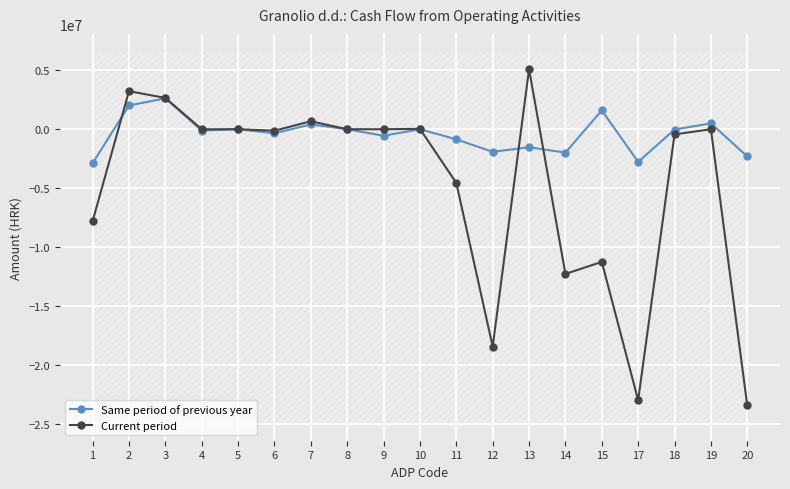

Which category has the highest value in the Current period series?

13